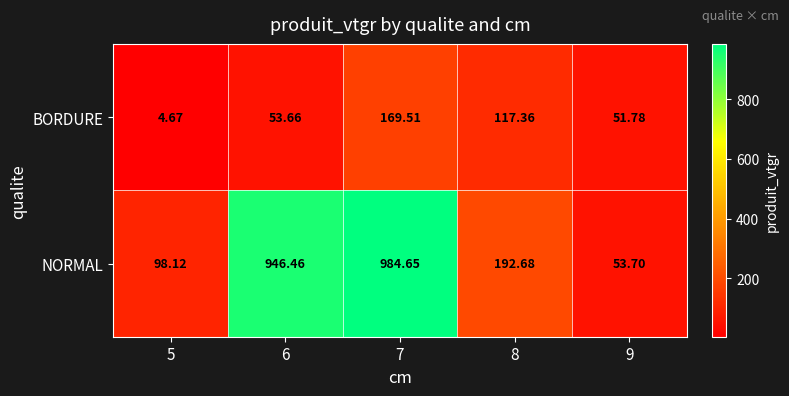

At which category is the sum across all series the highest?

7